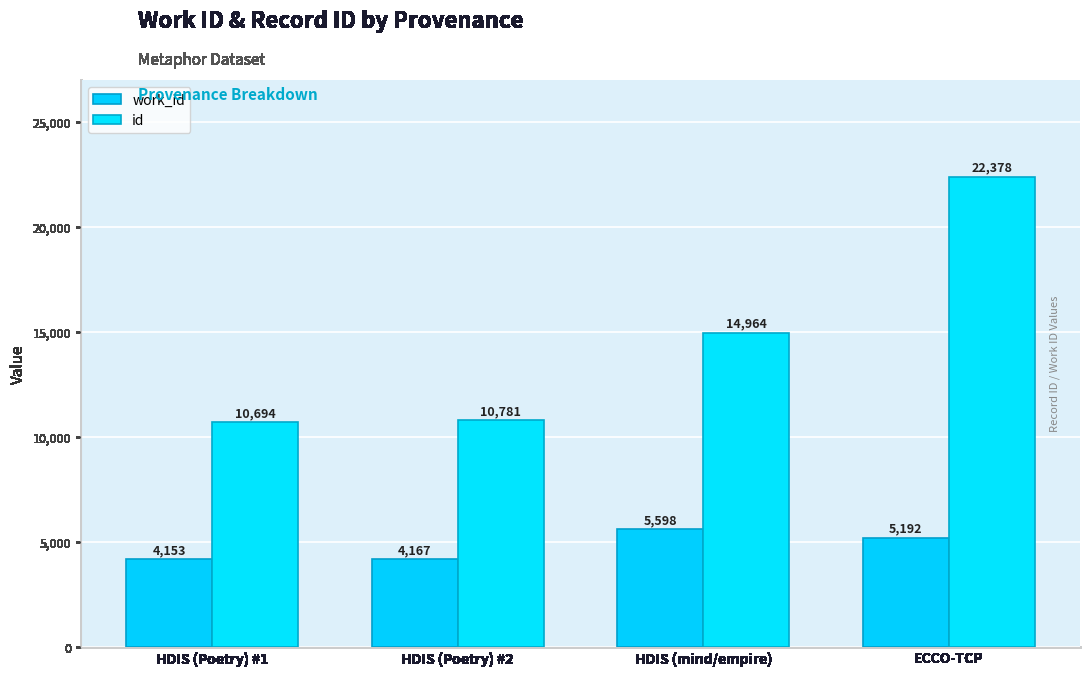

What are all the series names shown in the legend?

work_id, id